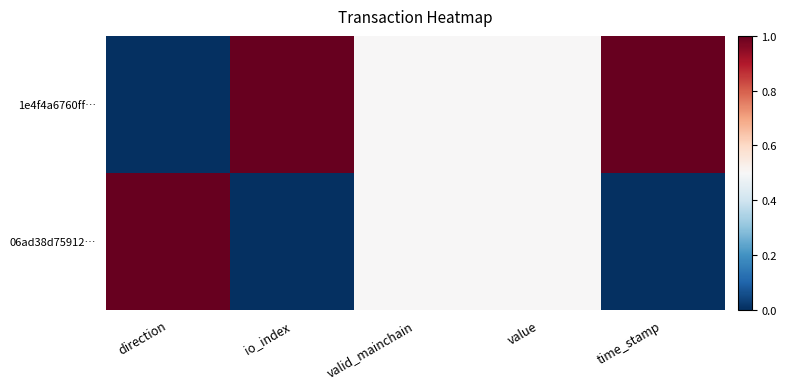

Which series has the widest spread of values?

1e4f4a6760ff…